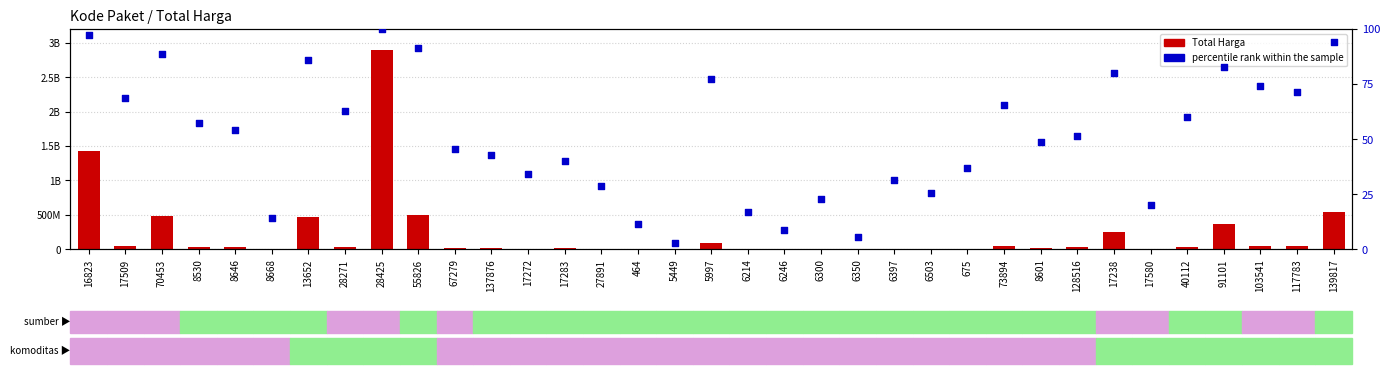

Is the value of Total Harga at 17272 greater than the value of percentile rank at 17283?

Yes